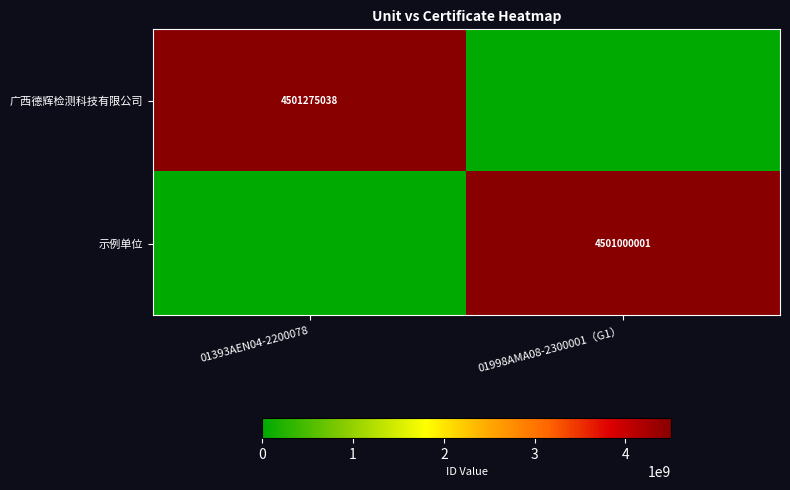

True or false: 广西德辉检测科技有限公司 has a value of 4501275038 at 01393AEN04-2200078.

True